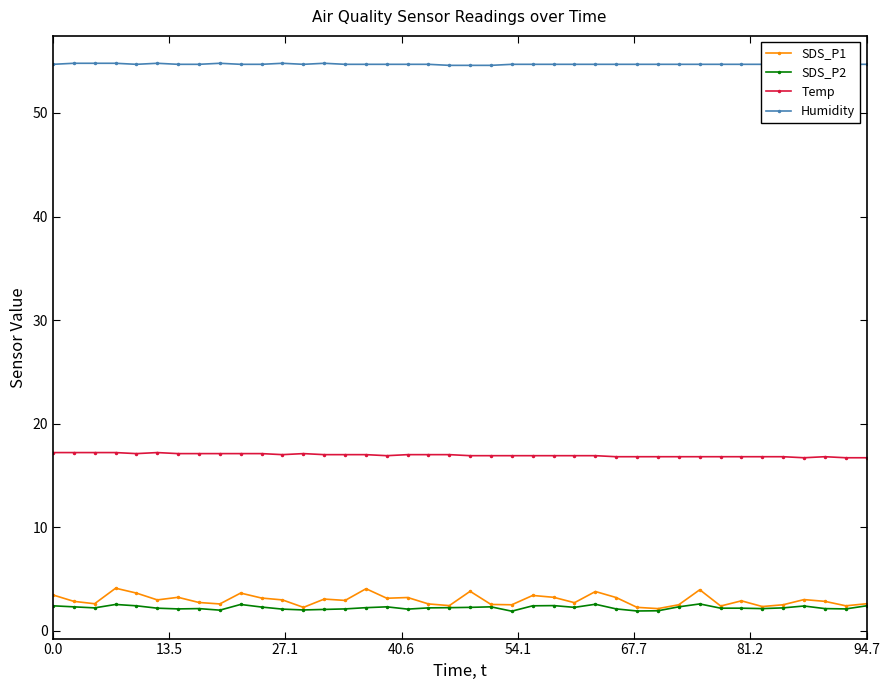

True or false: Temp and Humidity cross at least once.

False